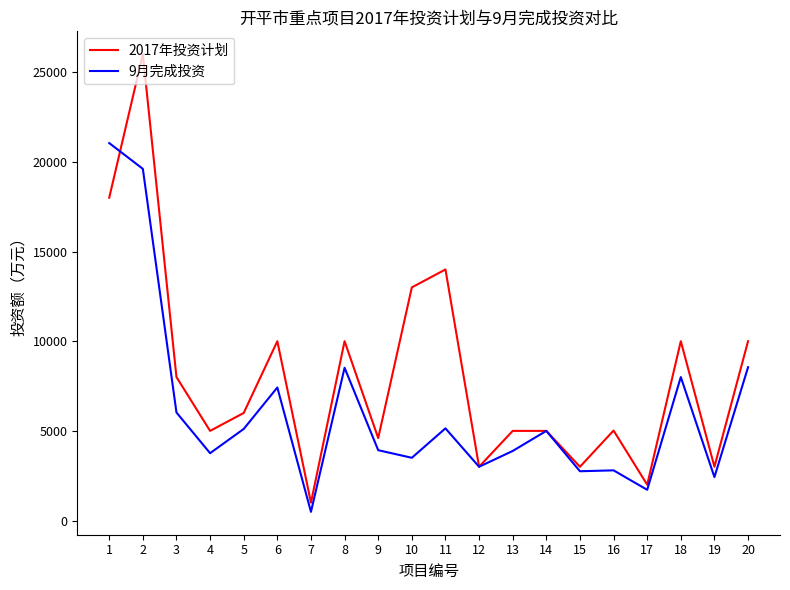

In 2017年投资计划, how many points are lower than both neighbors (excluding endpoints)?

7